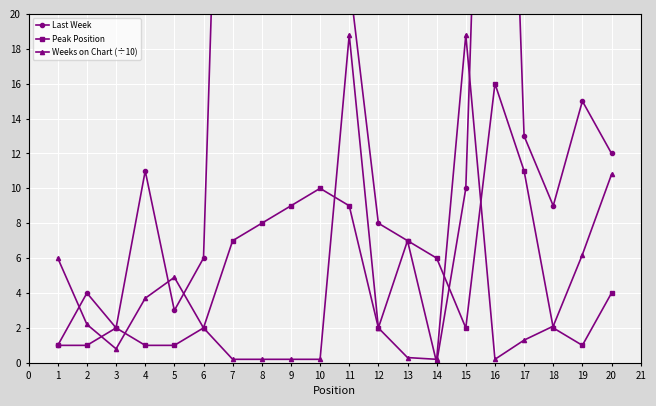

What is the value of the Peak Position point at the 18th from the left?

2.0